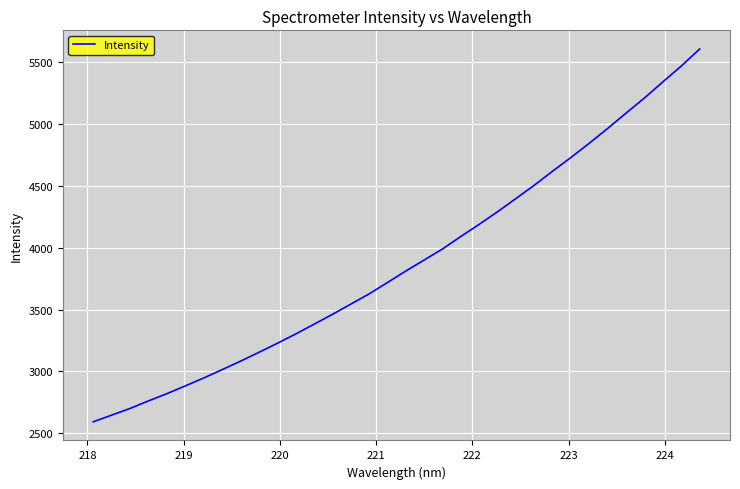

Reading left to right, what are all the values shown in this chart?

2591.3	2645.2	2699.4	2760.4	2819.0	2881.6	2945.7	3013.0	3081.5	3153.1	3226.2	3301.6	3380.5	3460.5	3543.5	3626.4	3718.5	3811.7	3901.1	3990.4	4091.8	4190.1	4292.2	4398.9	4506.9	4620.9	4731.9	4847.2	4966.9	5090.6	5212.9	5342.8	5470.5	5608.3